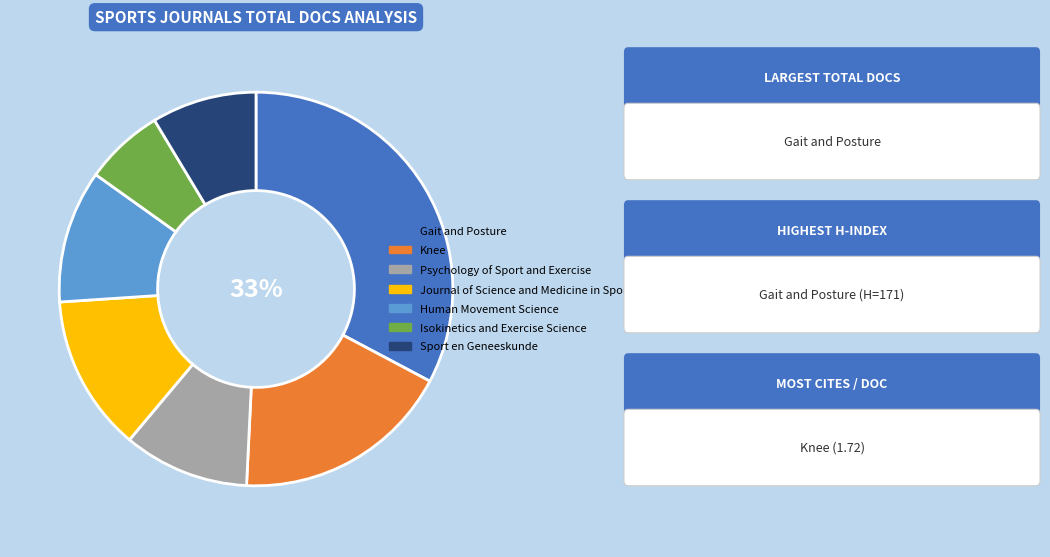

Approximately how many times larger is the value at Isokinetics and Exercise Science compared to Sport en Geneeskunde?

0.8